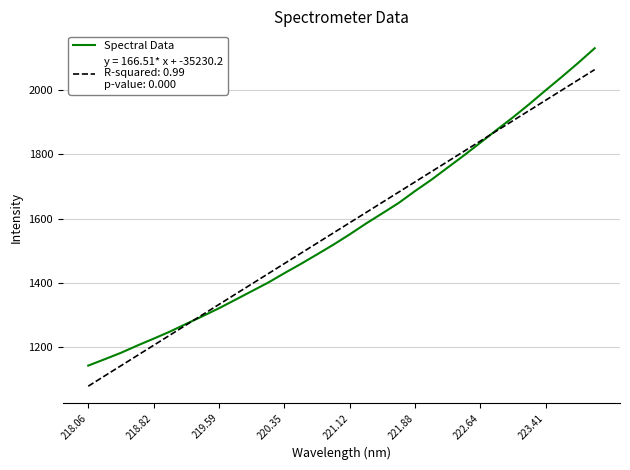

What is the smallest value displayed?

1078.2